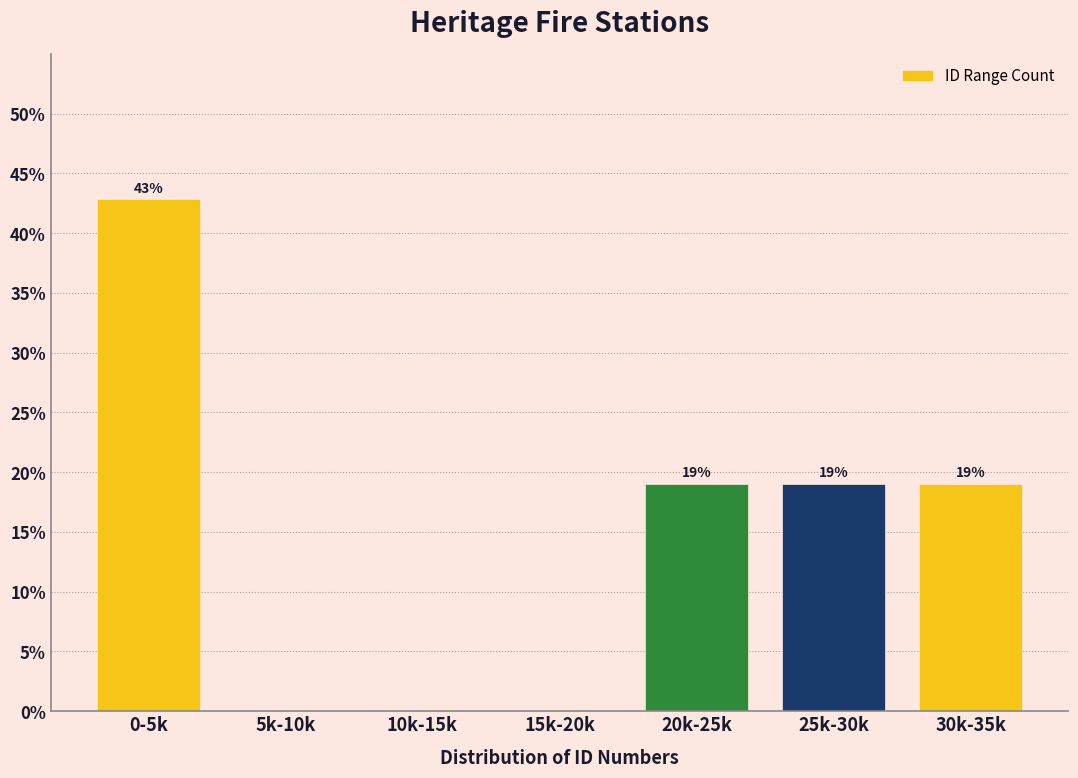

At which label does the data first exceed 19?

0-5k